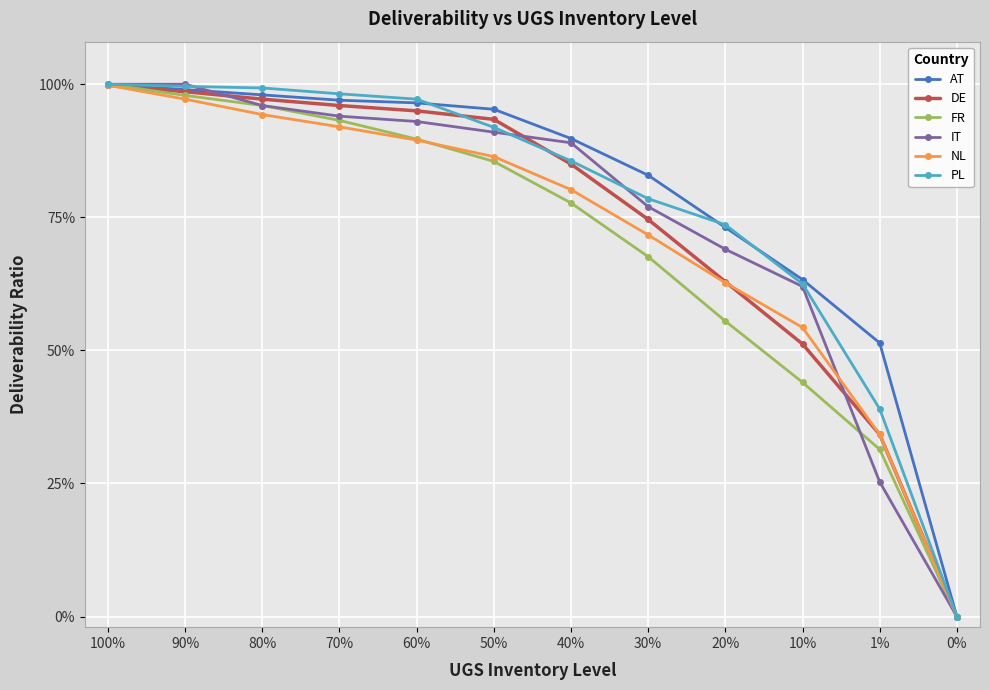

After their last crossing, which series has the higher values: PL or AT?

AT